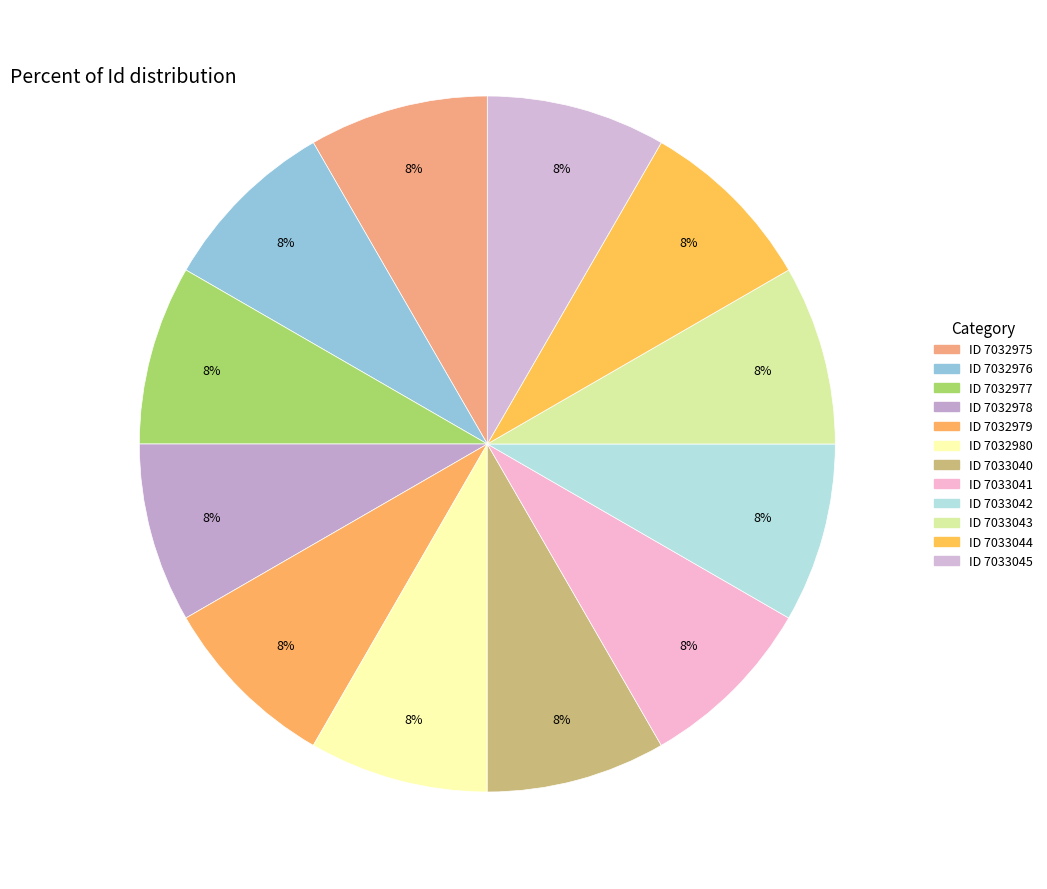

How many slices are in this pie chart?

12